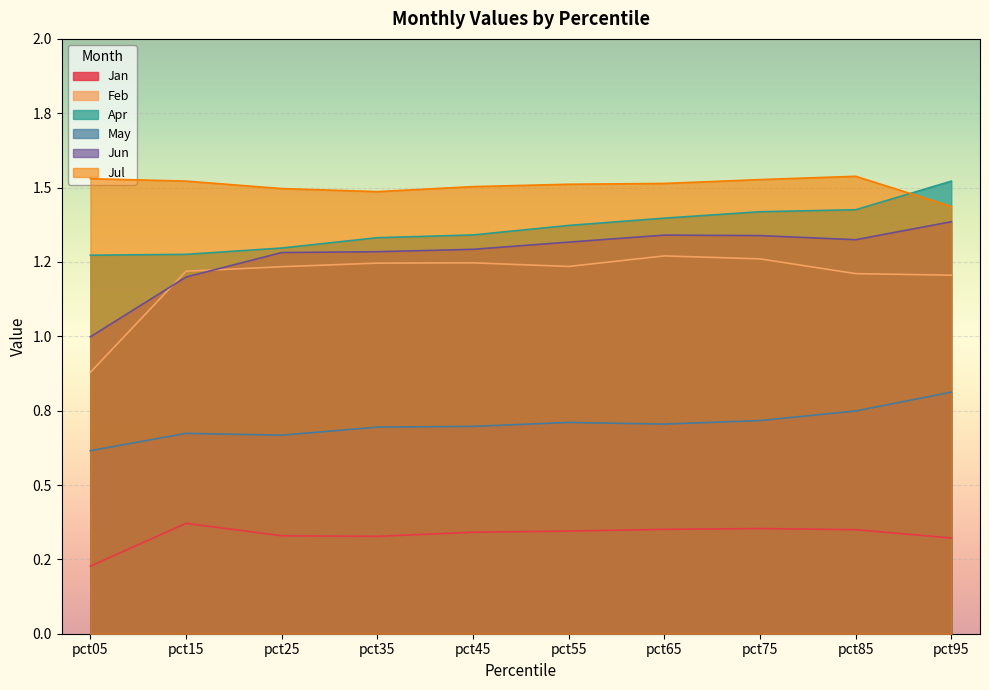

Reading left to right, extract all data points from this chart.

Jan: pct05=0.2	pct15=0.4	pct25=0.3	pct35=0.3	pct45=0.3	pct55=0.3	pct65=0.4	pct75=0.4	pct85=0.3	pct95=0.3
Feb: pct05=0.9	pct15=1.2	pct25=1.2	pct35=1.2	pct45=1.2	pct55=1.2	pct65=1.3	pct75=1.3	pct85=1.2	pct95=1.2
Apr: pct05=1.3	pct15=1.3	pct25=1.3	pct35=1.3	pct45=1.3	pct55=1.4	pct65=1.4	pct75=1.4	pct85=1.4	pct95=1.5
May: pct05=0.6	pct15=0.7	pct25=0.7	pct35=0.7	pct45=0.7	pct55=0.7	pct65=0.7	pct75=0.7	pct85=0.7	pct95=0.8
Jun: pct05=1.0	pct15=1.2	pct25=1.3	pct35=1.3	pct45=1.3	pct55=1.3	pct65=1.3	pct75=1.3	pct85=1.3	pct95=1.4
Jul: pct05=1.5	pct15=1.5	pct25=1.5	pct35=1.5	pct45=1.5	pct55=1.5	pct65=1.5	pct75=1.5	pct85=1.5	pct95=1.4